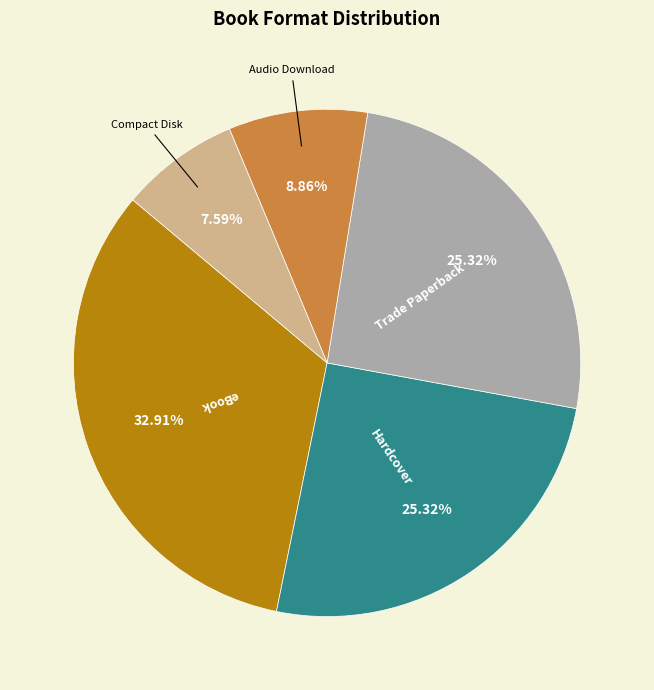

True or false: Audio Download accounts for 9% of the total.

True